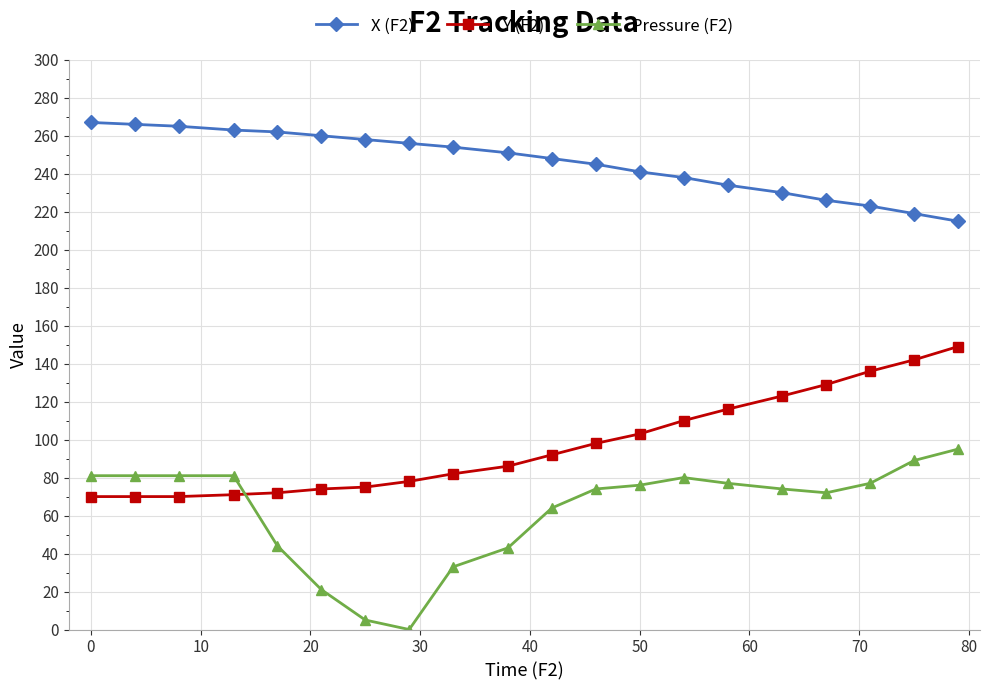

True or false: Y (F2) and X (F2) cross at least once.

False